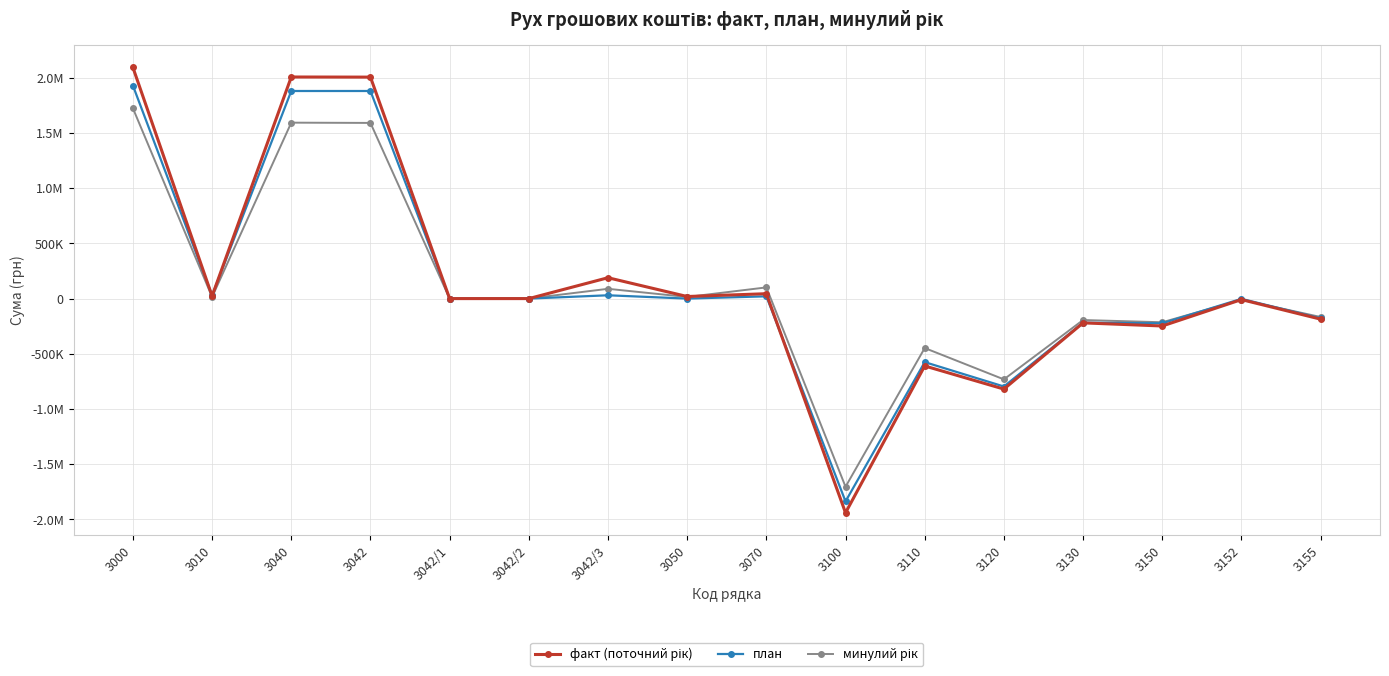

Does the chart have visible grid lines?

Yes